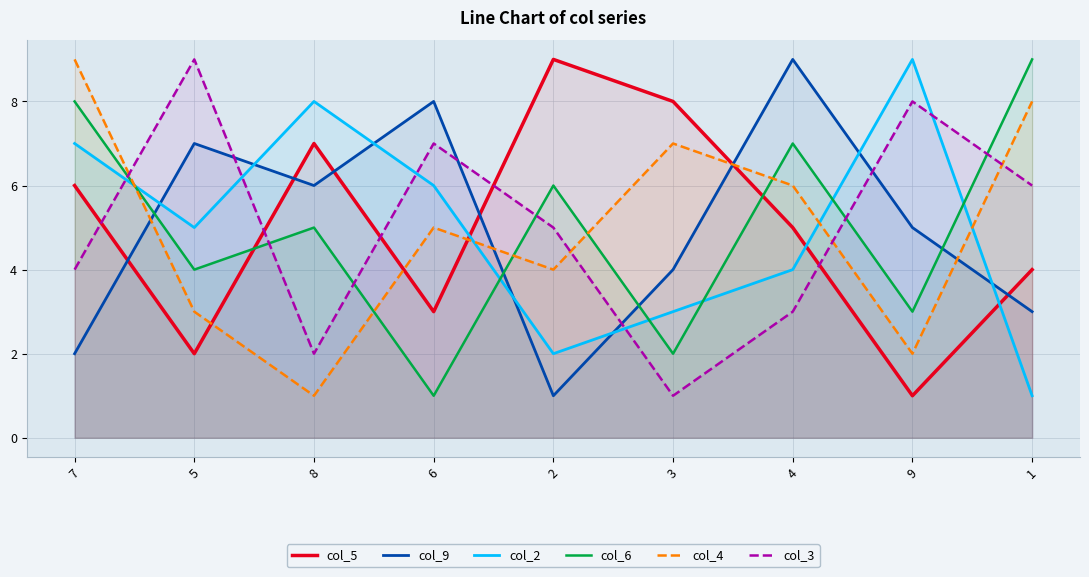

What value does the col_4 series have at 5?

3